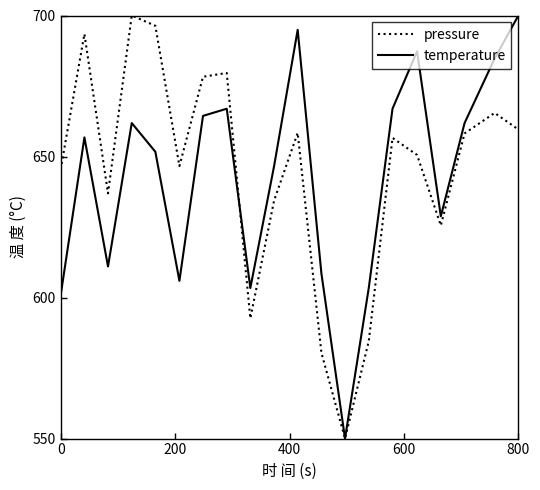

What is the maximum value shown in the chart?

700.0